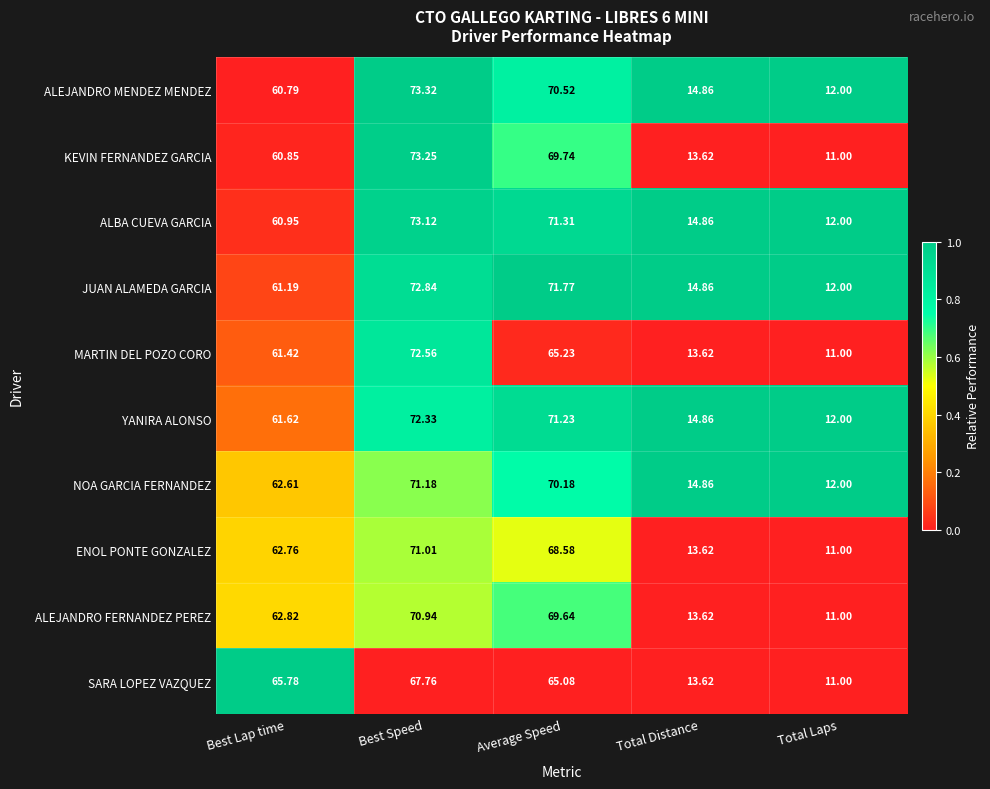

Is the value of ALEJANDRO FERNANDEZ PEREZ at Best Lap time greater than the value of KEVIN FERNANDEZ GARCIA at Total Laps?

Yes